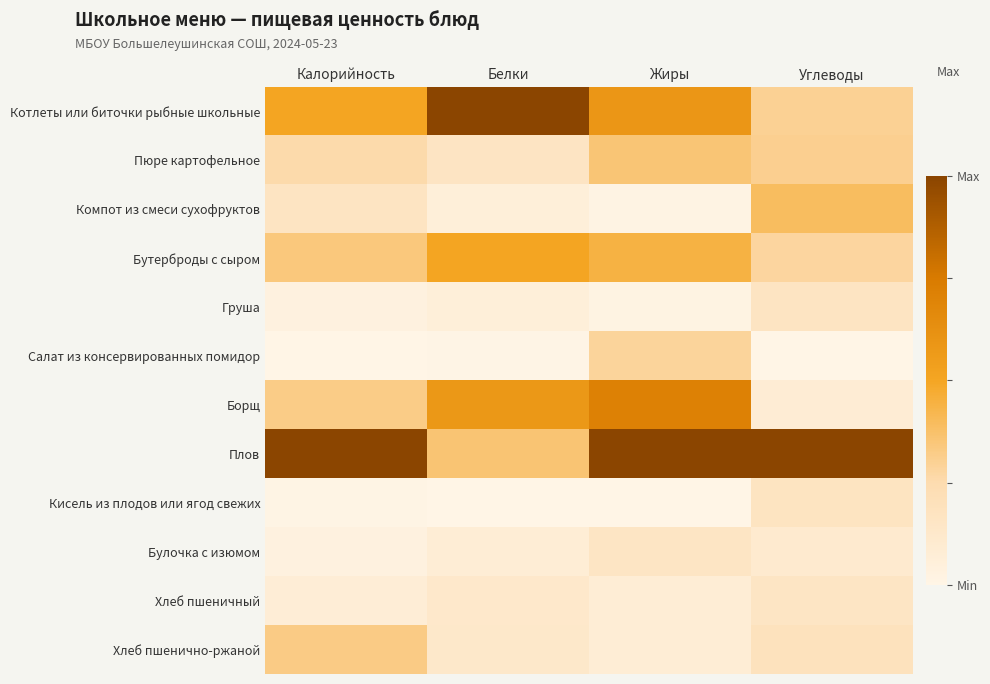

Reading left to right, what are all the values shown in this chart?

Котлеты или биточки рыбные школьные: Калорийность=0.5	Белки=1.0	Жиры=0.6	Углеводы=0.3
Пюре картофельное: Калорийность=0.3	Белки=0.2	Жиры=0.4	Углеводы=0.3
Компот из смеси сухофруктов: Калорийность=0.2	Белки=0.1	Жиры=0.0	Углеводы=0.4
Бутерброды с сыром: Калорийность=0.3	Белки=0.5	Жиры=0.4	Углеводы=0.3
Груша: Калорийность=0.0	Белки=0.1	Жиры=0.0	Углеводы=0.2
Салат из консервированных помидор: Калорийность=0.0	Белки=0.0	Жиры=0.3	Углеводы=0.0
Борщ: Калорийность=0.3	Белки=0.6	Жиры=0.7	Углеводы=0.1
Плов: Калорийность=1.0	Белки=0.4	Жиры=1.0	Углеводы=1.0
Кисель из плодов или ягод свежих: Калорийность=0.0	Белки=0.0	Жиры=0.0	Углеводы=0.2
Булочка с изюмом: Калорийность=0.0	Белки=0.1	Жиры=0.2	Углеводы=0.1
Хлеб пшеничный: Калорийность=0.1	Белки=0.1	Жиры=0.1	Углеводы=0.2
Хлеб пшенично-ржаной: Калорийность=0.3	Белки=0.1	Жиры=0.1	Углеводы=0.2